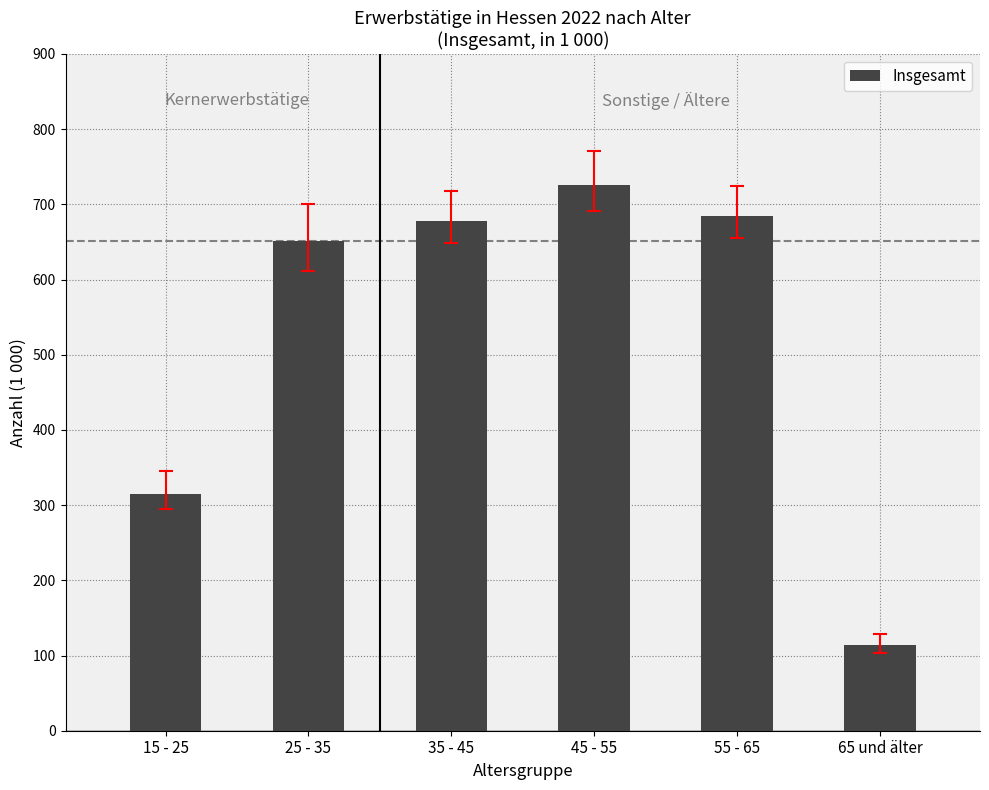

What is the label of the 3rd bar from the left?

35 - 45